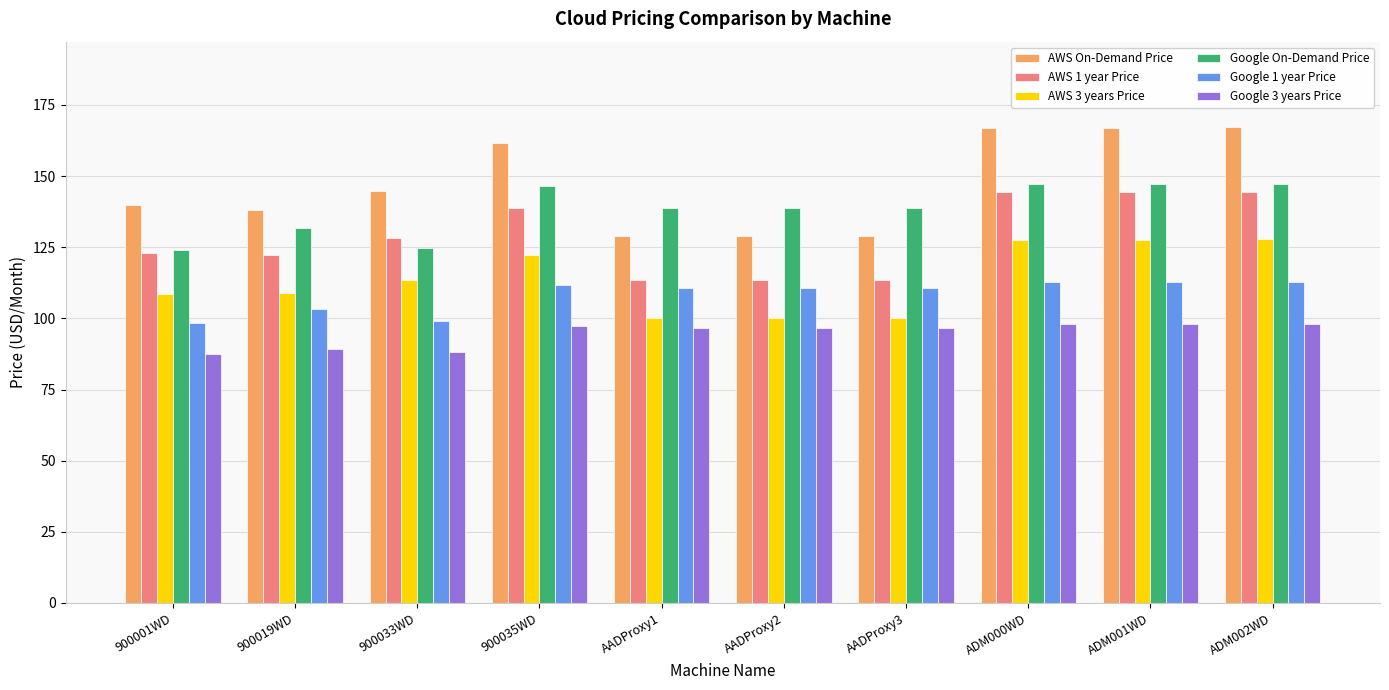

How many values in the Google 3 years Price series exceed 96?

7